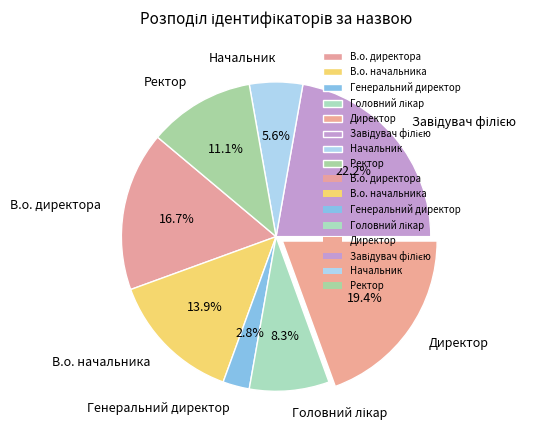

To the nearest percent, what is the average slice percentage?

12%